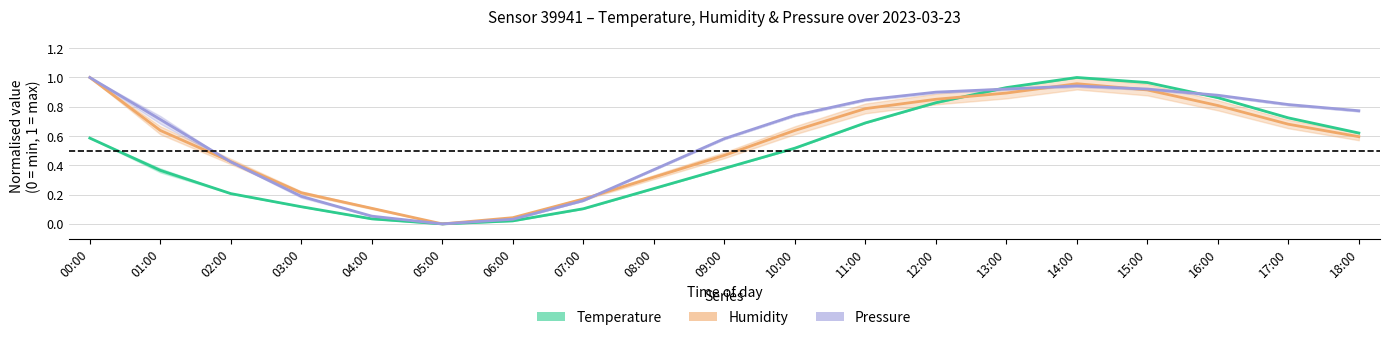

Which series has the largest total across all categories?

Pressure